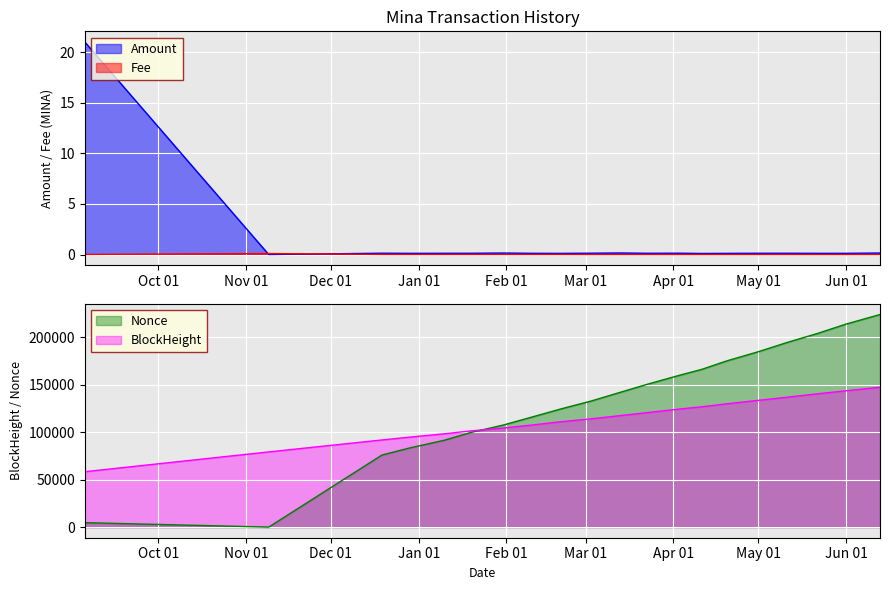

What is the approximate value of BlockHeight at 2022-05-11?

136827.0